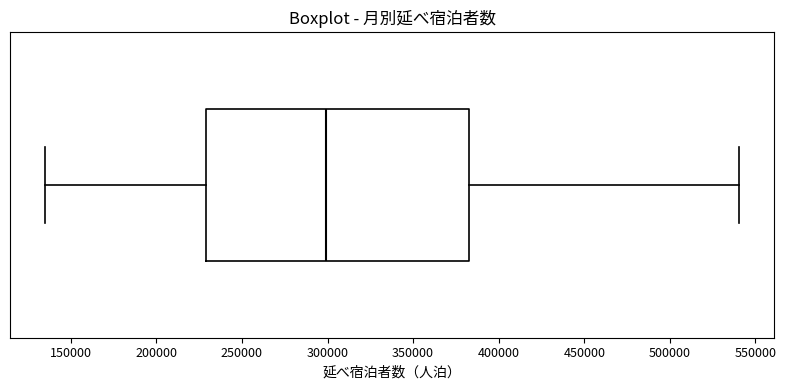

Transcribe this box plot: give where the median line is, the range the box spans, and where the two whiskers end, as read against the x-axis. The values are not printed on the chart, so give them approximately, as read against the axis.

median 300000, box 230000 to 385000, whiskers 135000 to 540000